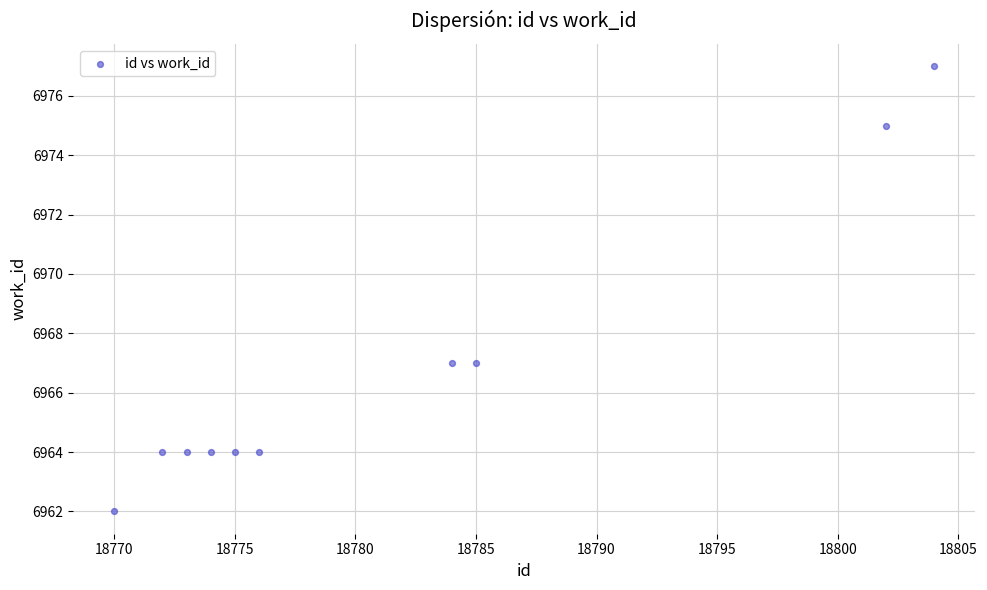

What is the range of X values (max minus min)?

34